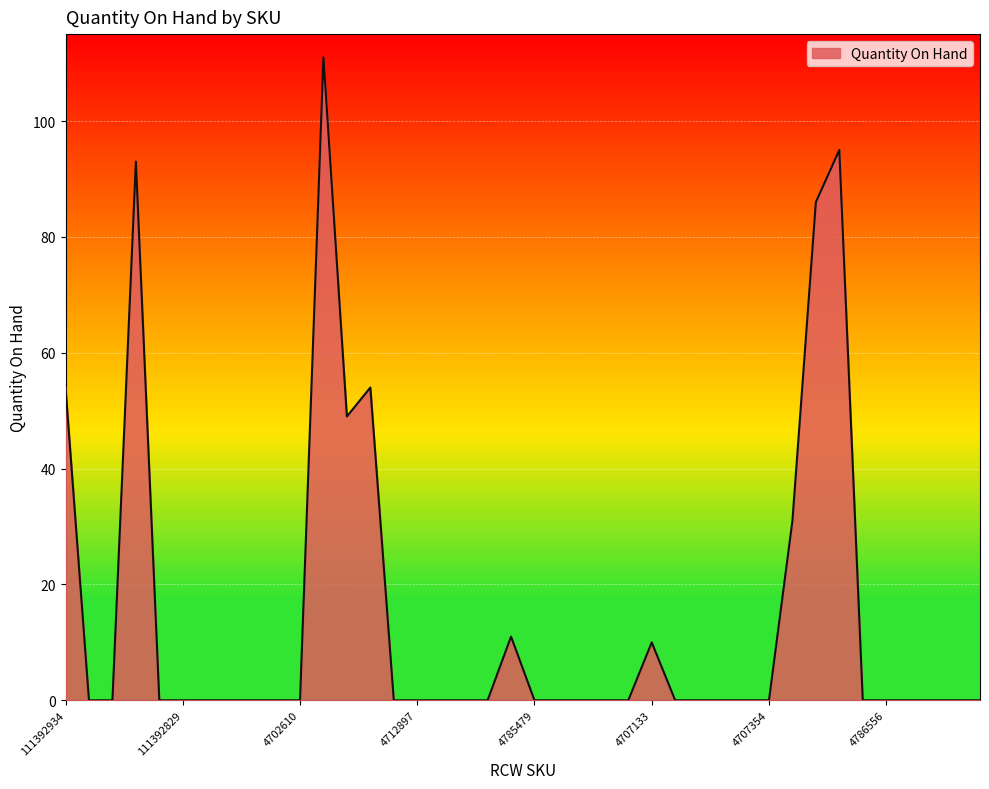

How many lines are shown in the chart?

1